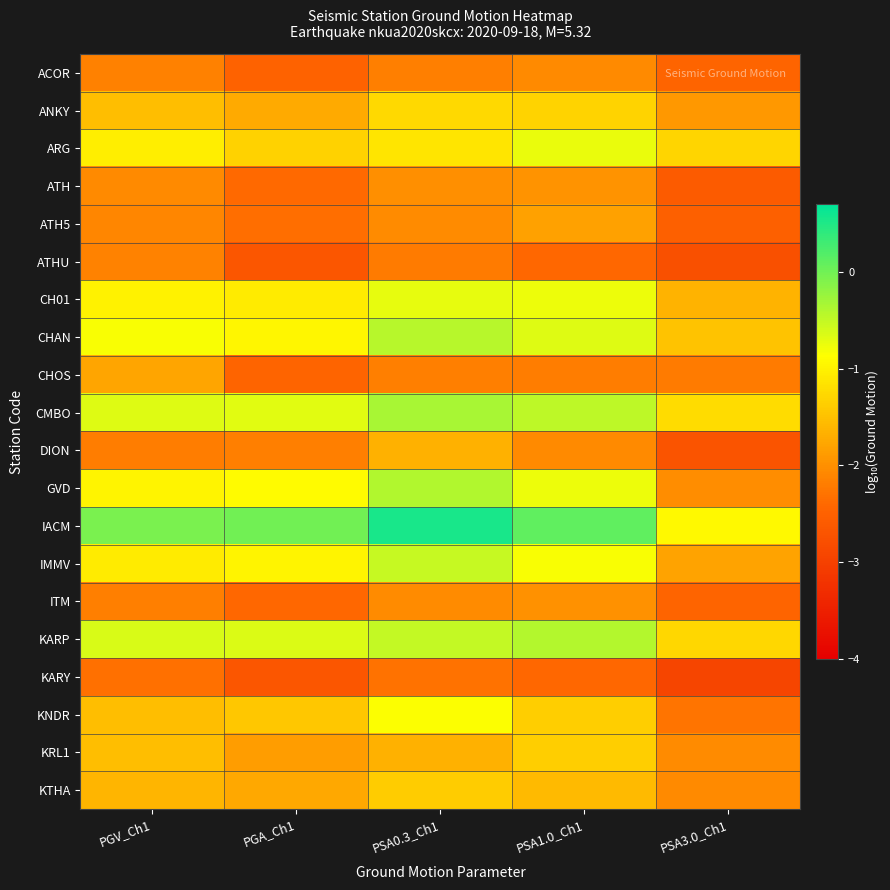

What is the total value across all series at PSA3.0_Ch1?

-40.6